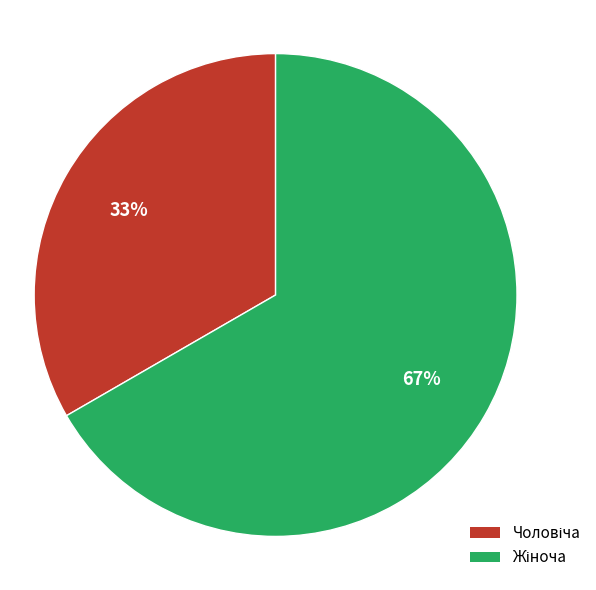

To the nearest percent, what is the average slice percentage?

50%